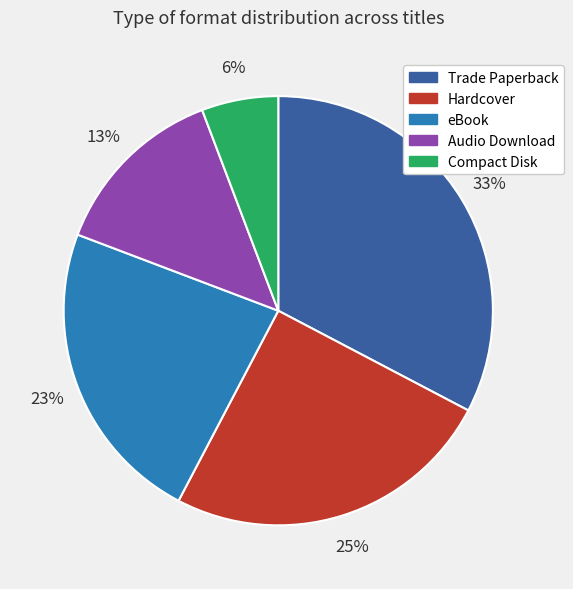

Which category has the smallest portion of the pie?

Compact Disk